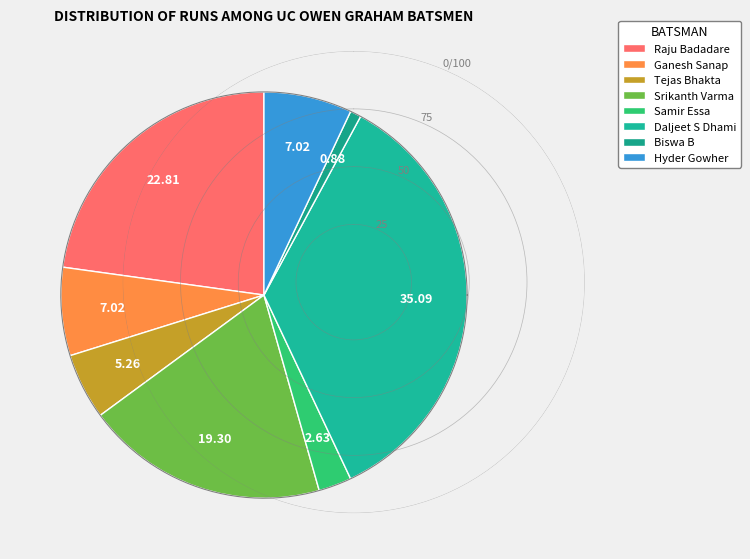

How many slices are in this pie chart?

8